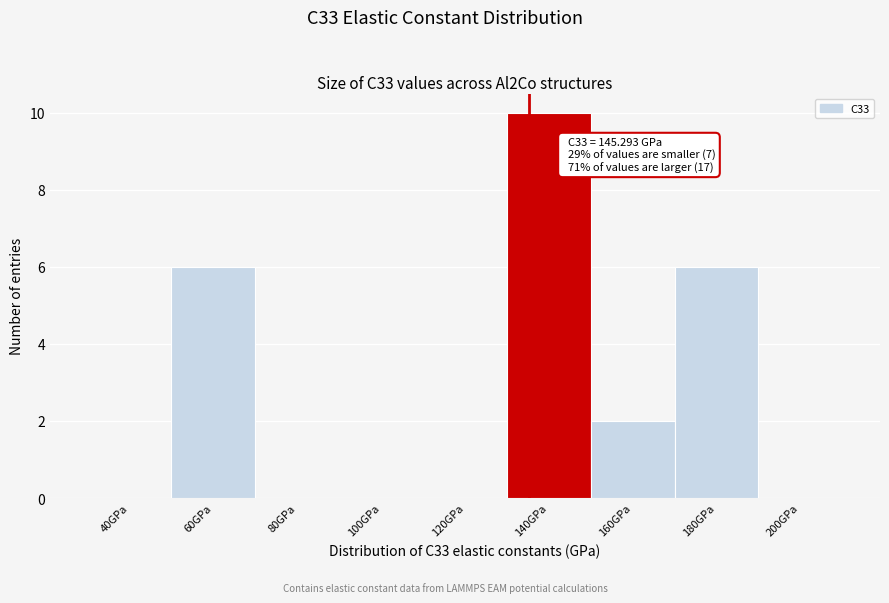

Reading right to left, extract all data points from this chart.

200GPa=0	180GPa=6	160GPa=2	140GPa=10	120GPa=0	100GPa=0	80GPa=0	60GPa=6	40GPa=0